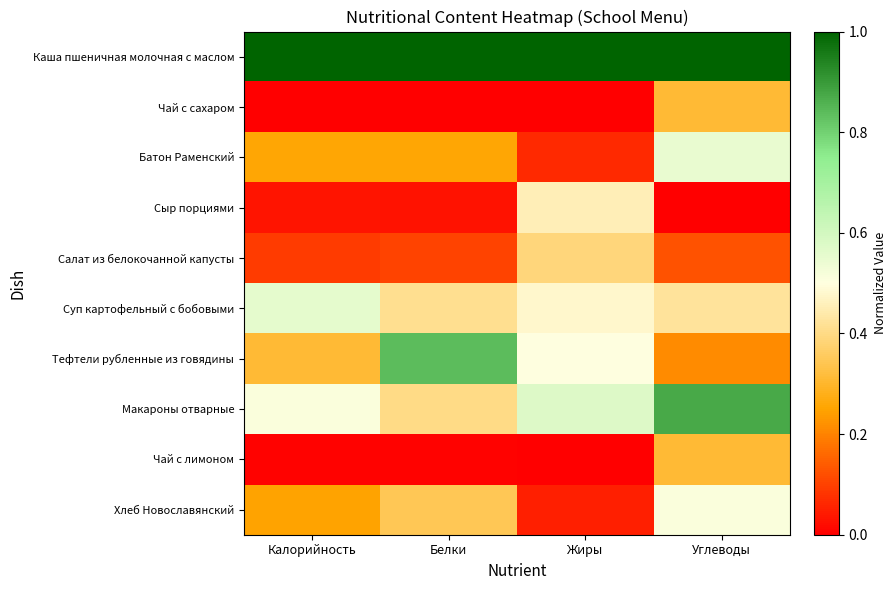

What value does the Батон Раменский series have at Калорийность?

0.3